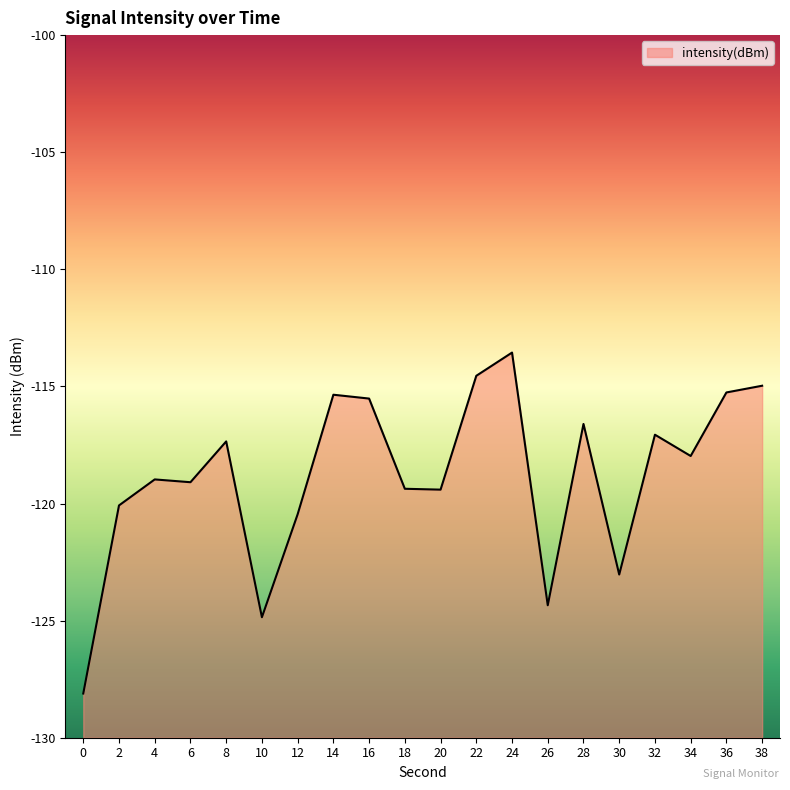

Which label corresponds to the largest value in the chart?

24